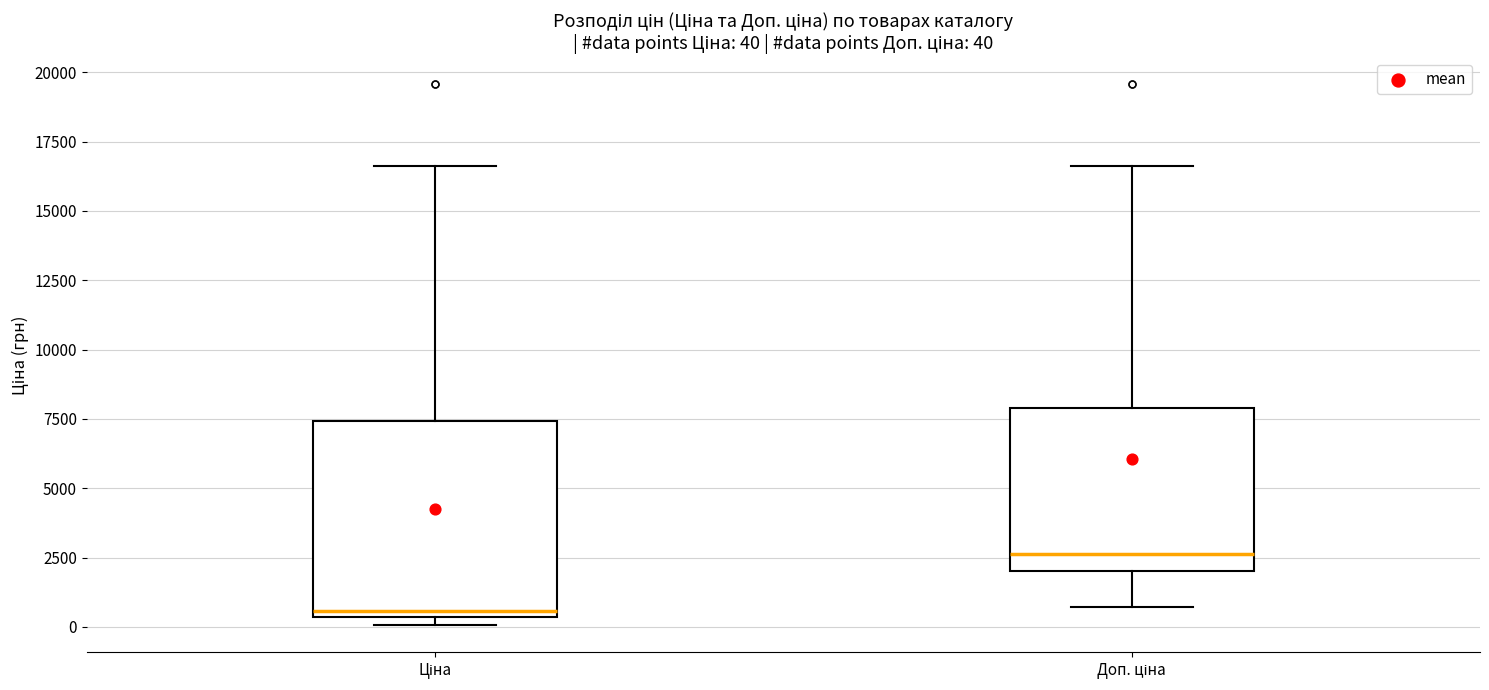

Which box has the lowest median line?

Ціна